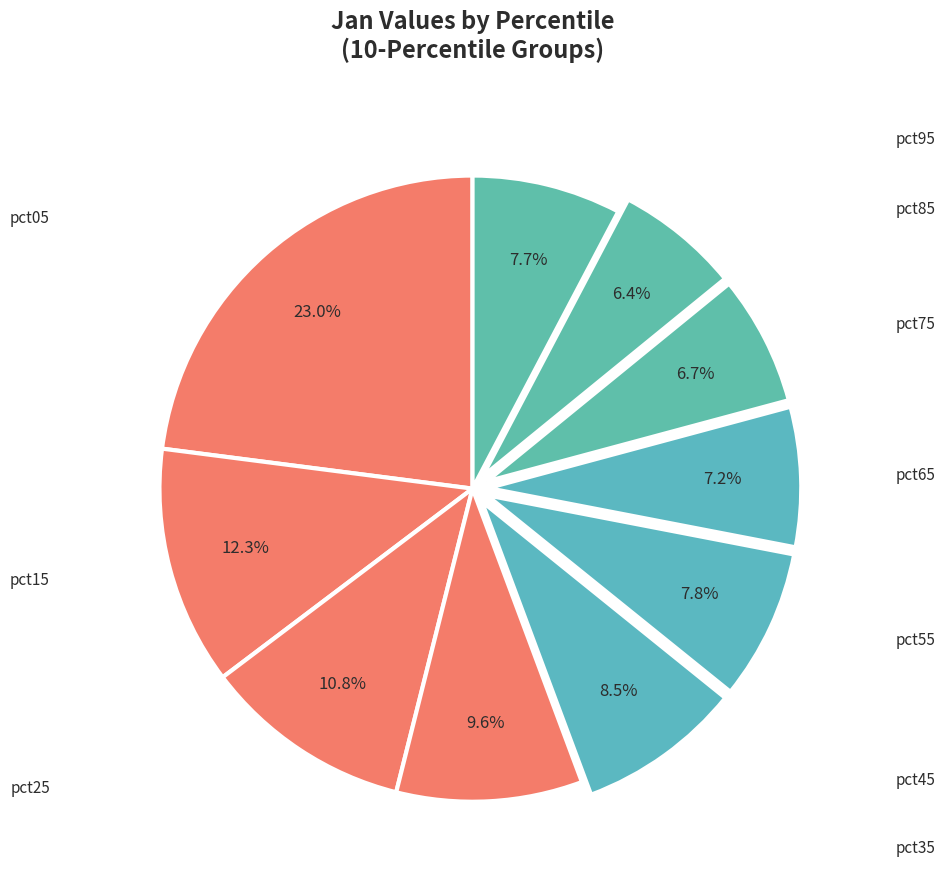

Count the number of slices in the pie.

10